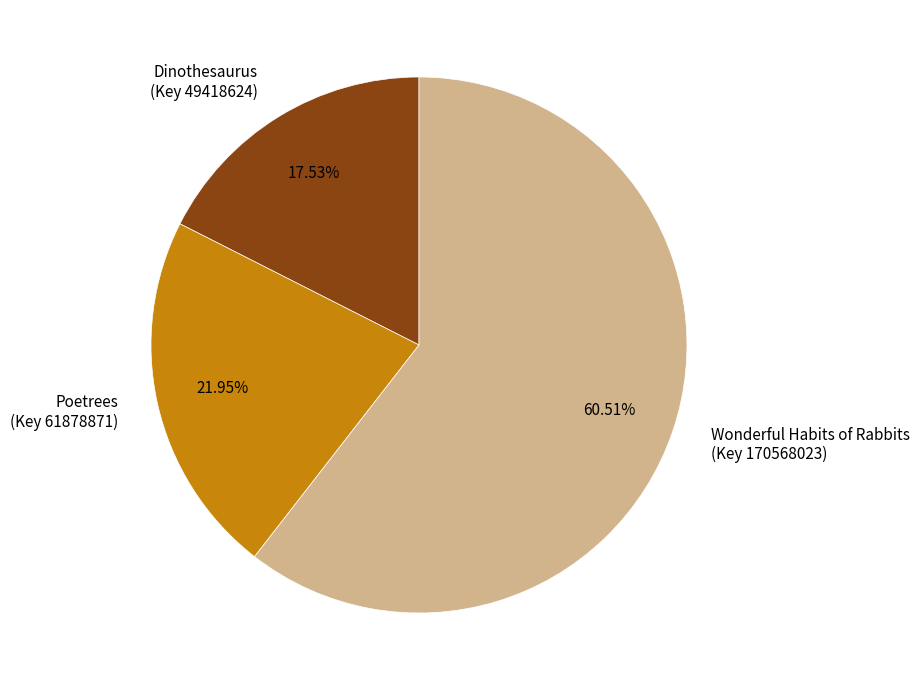

Do Dinothesaurus (Key 49418624) and Poetrees (Key 61878871) together represent more than half of the pie?

No